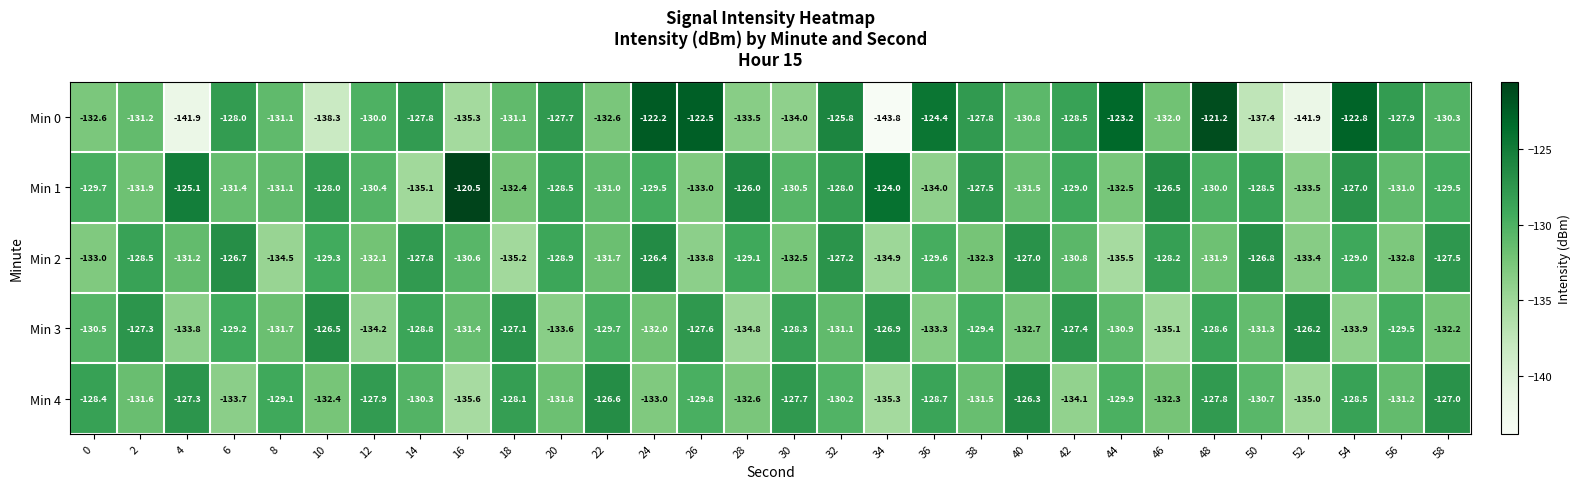

At which category does the chart reach its peak across all series?

16